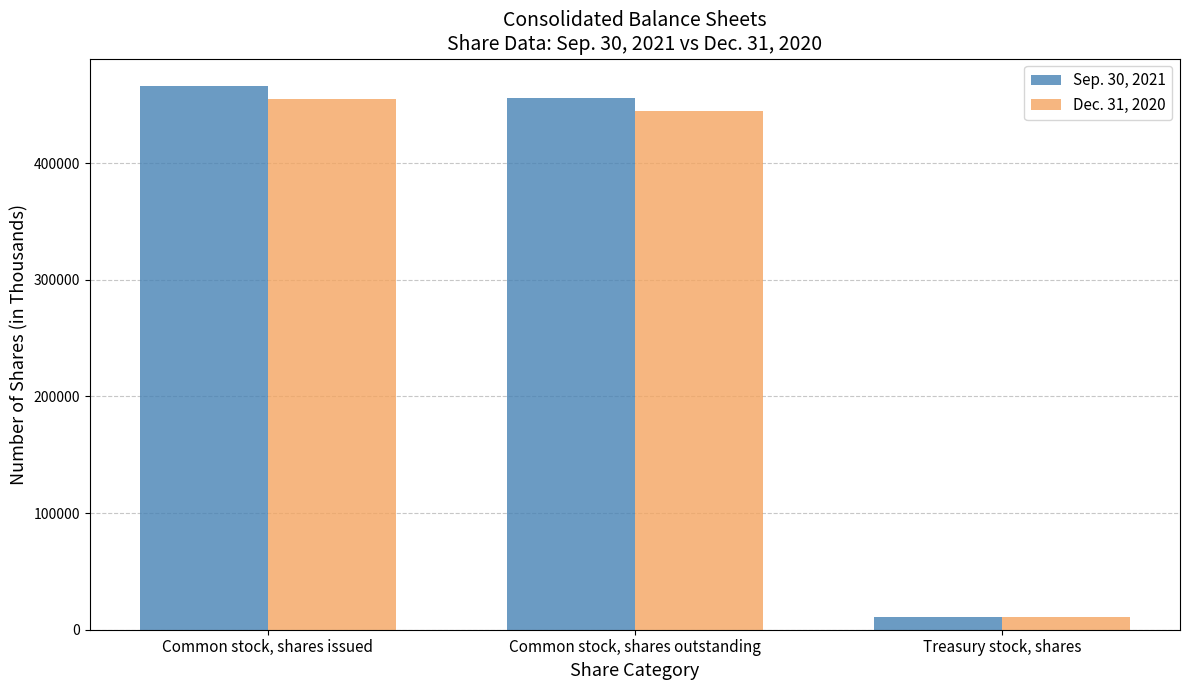

What is the smallest value displayed?

10915